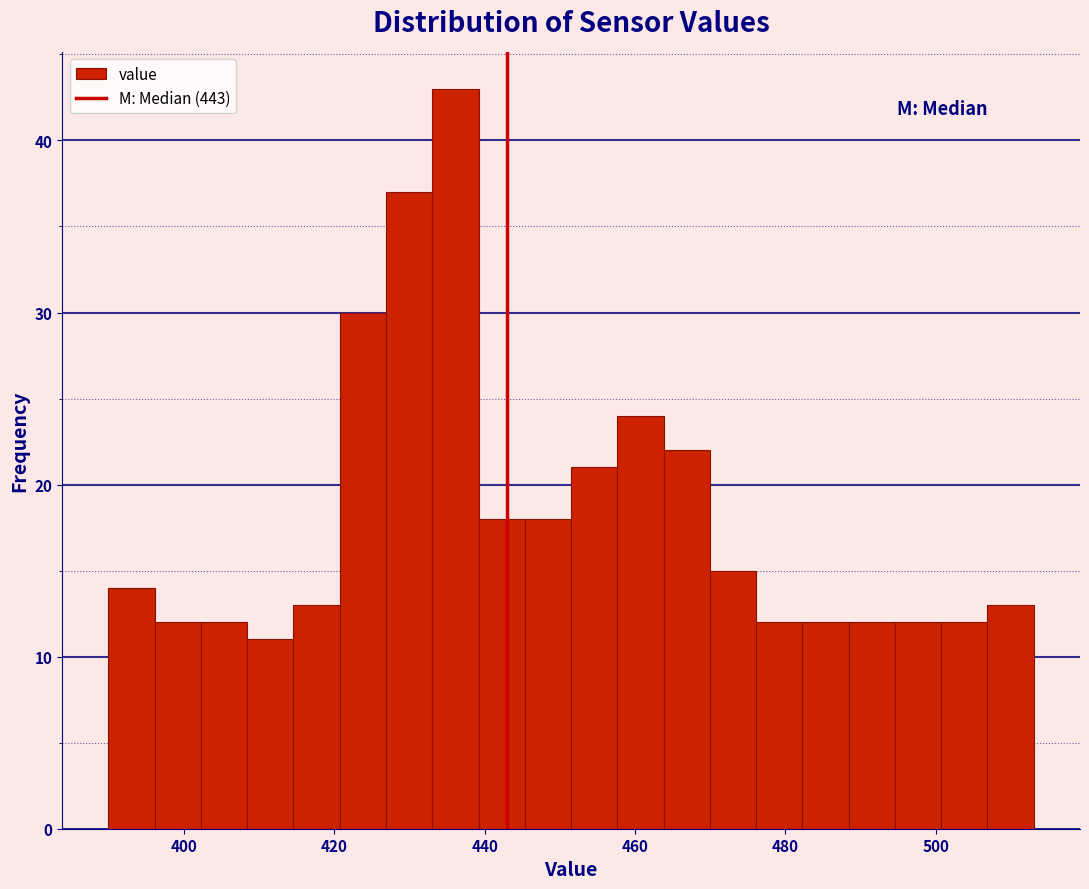

Around what value on the x-axis is the tallest bar? Give the approximate position of its centre, as read against the axis.

436